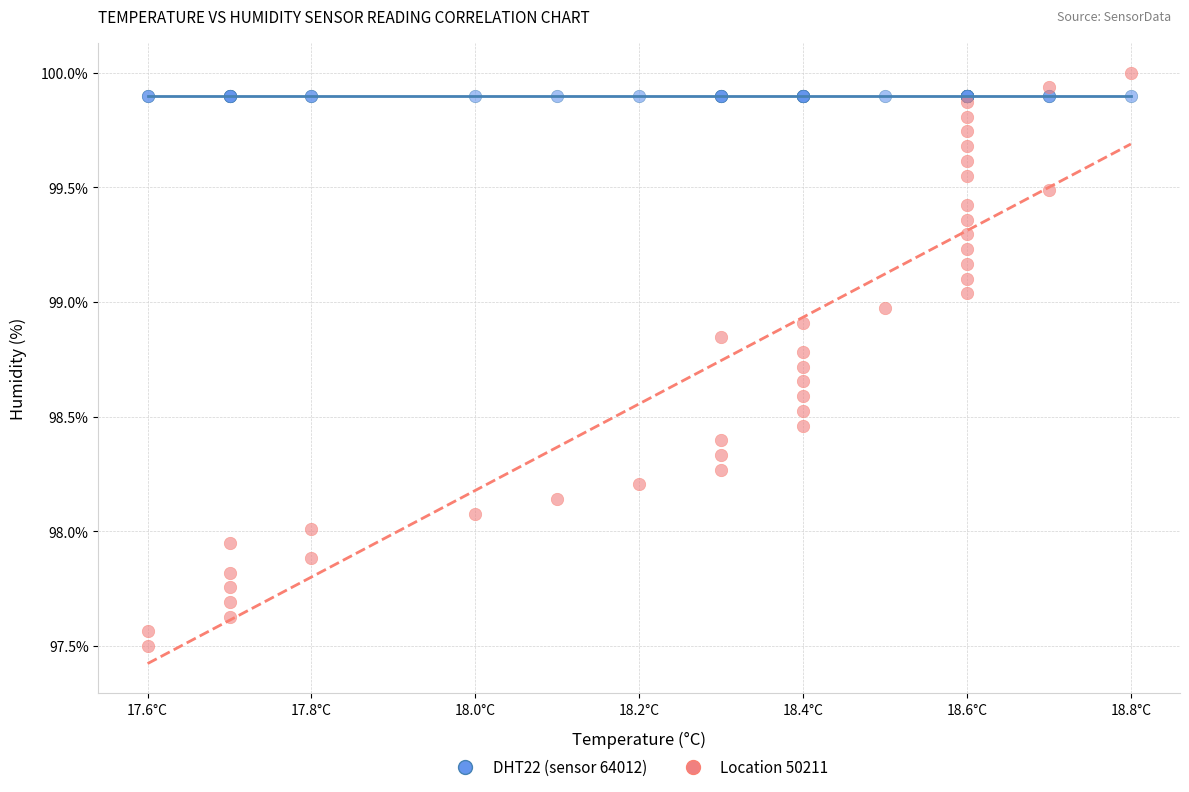

Which series reaches the minimum Y coordinate?

Location 50211